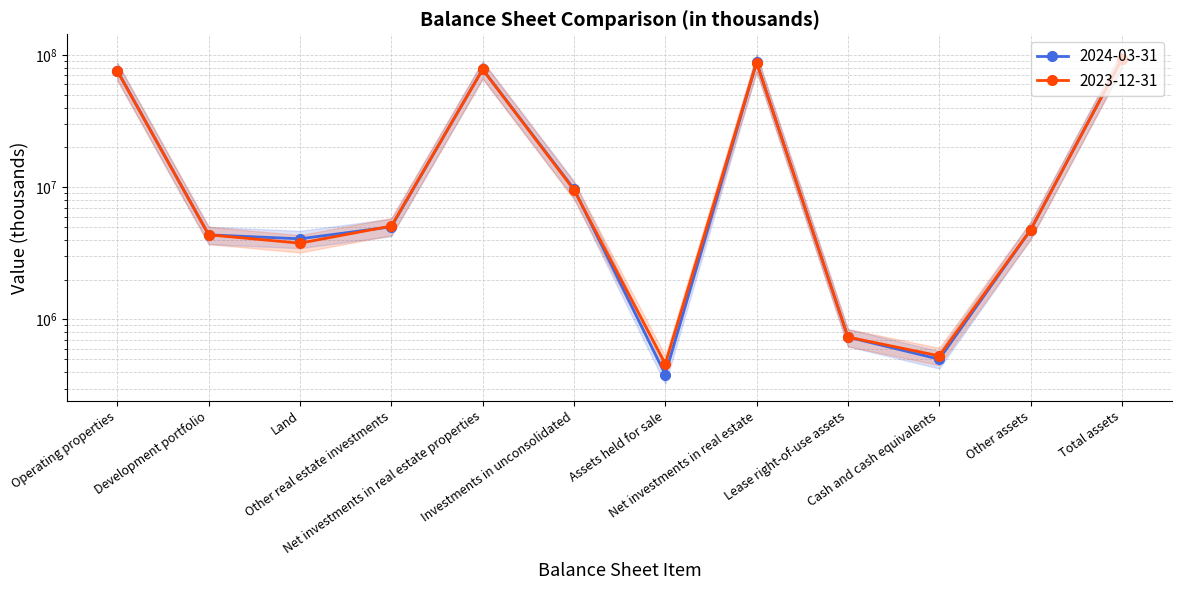

How many data points in 2023-12-31 are above 5088070?

5